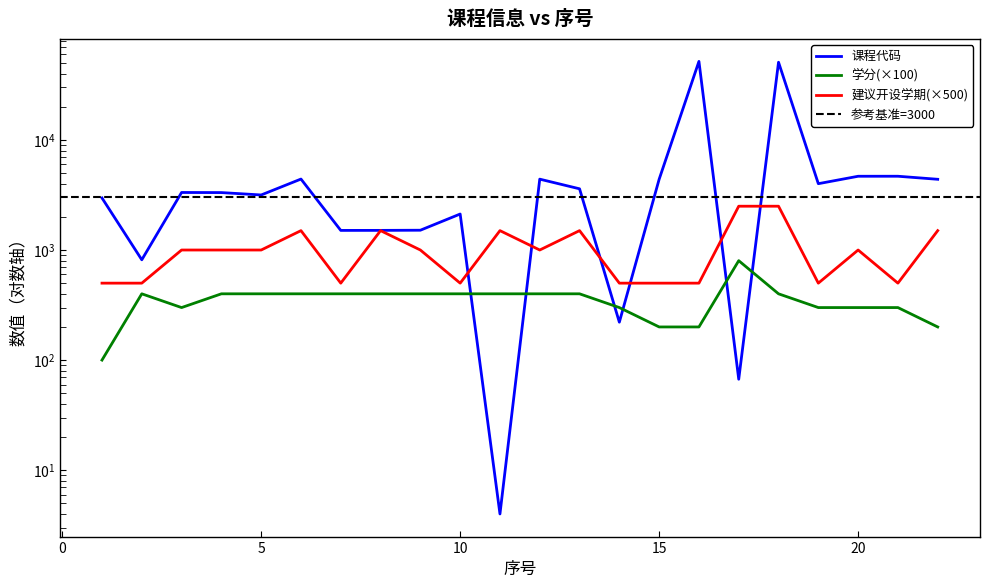

How many 建议开设学期 values are between 500 and 1500?

20